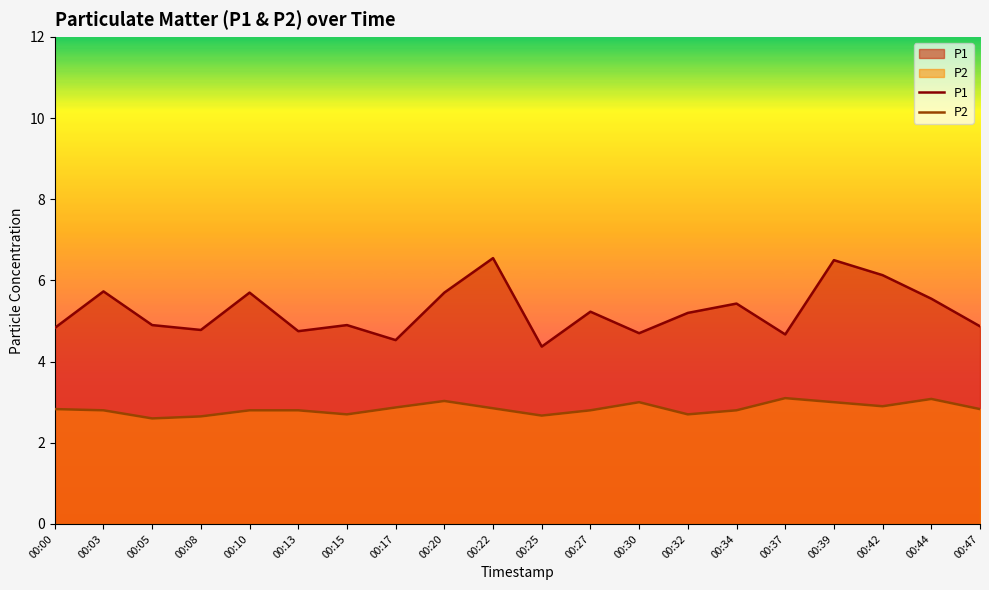

How many lines are shown in the chart?

2